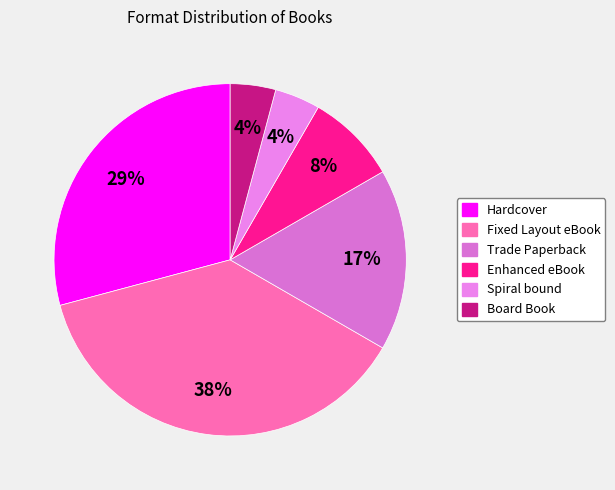

Which has a higher value, Hardcover or Board Book?

Hardcover